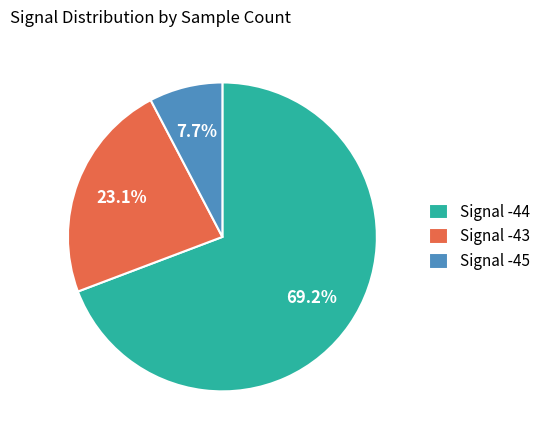

What is the smallest slice in the pie chart?

Signal -45